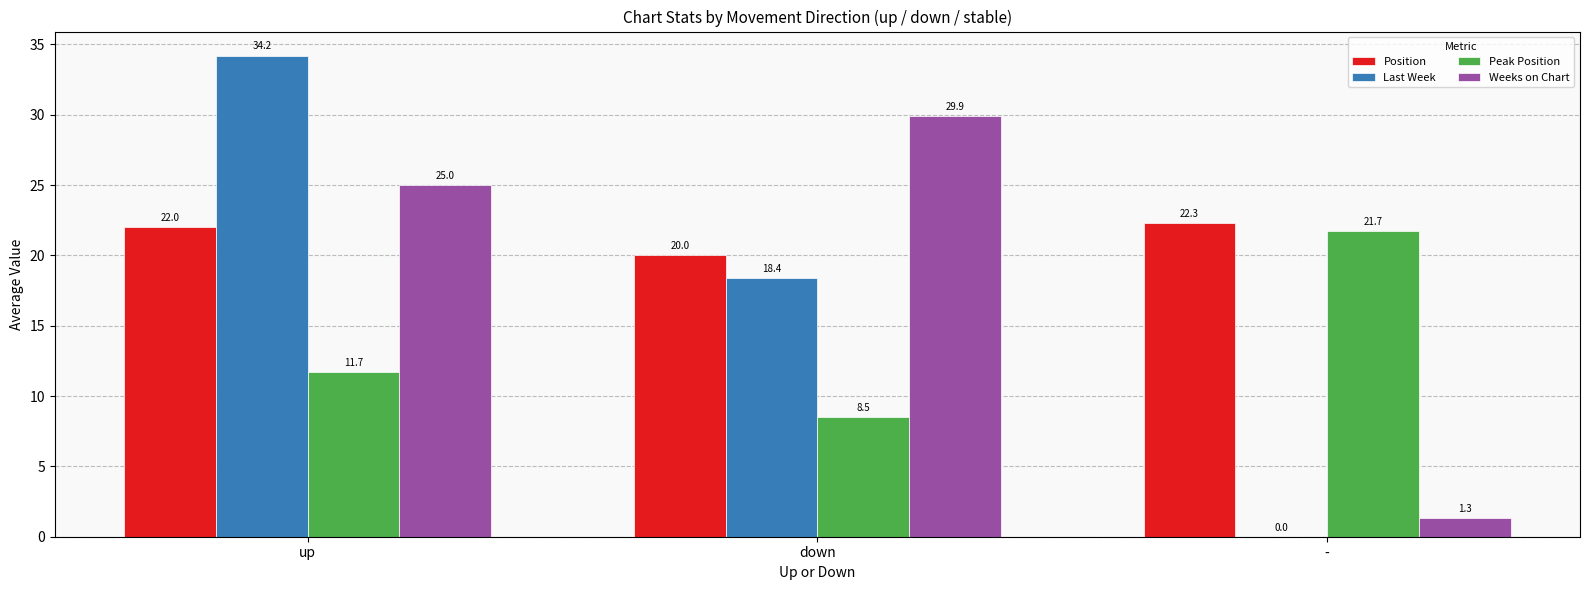

The Last Week series shows 34.2 at up. True or false?

True